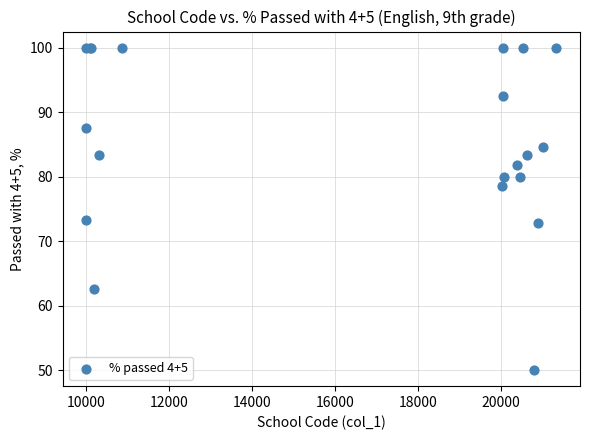

What Y value in the scatter plot is closest to 75?

73.3